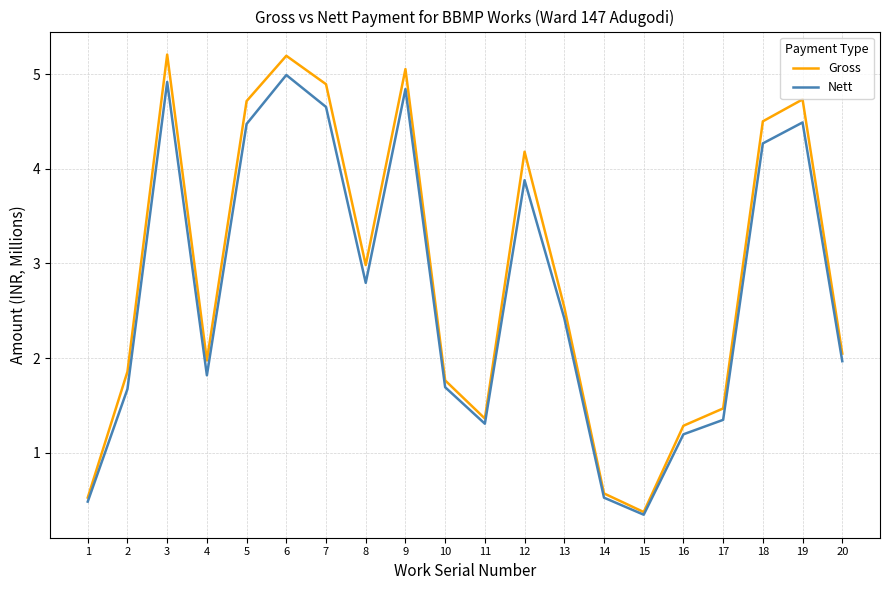

How many interior local peaks does the Gross series have?

5